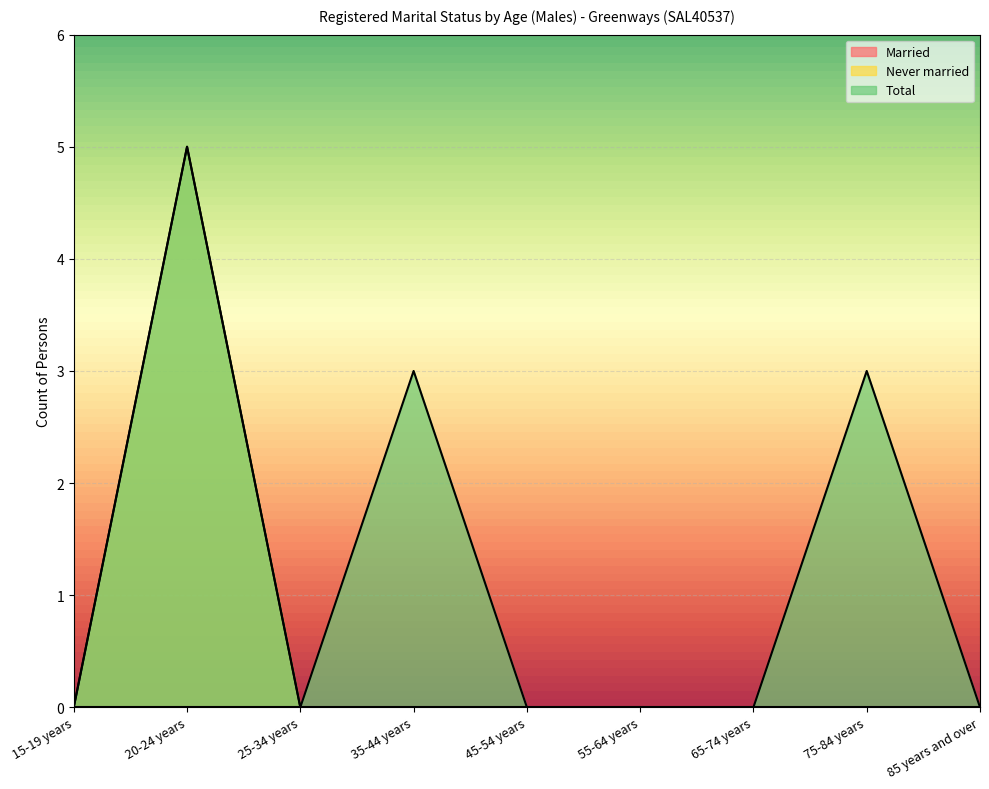

Count the number of categories in the chart.

9